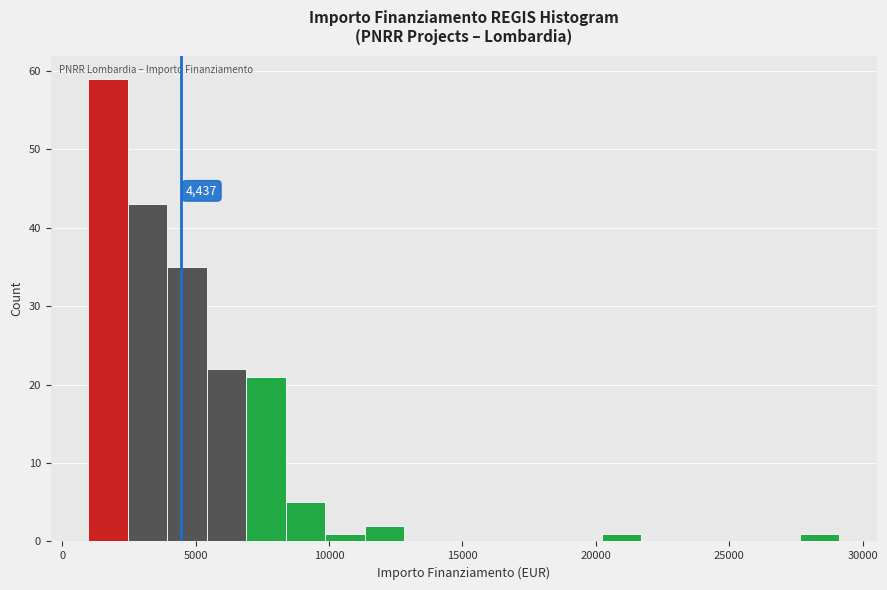

Around what value on the x-axis is the tallest bar? Give the approximate position of its centre, as read against the axis.

1500